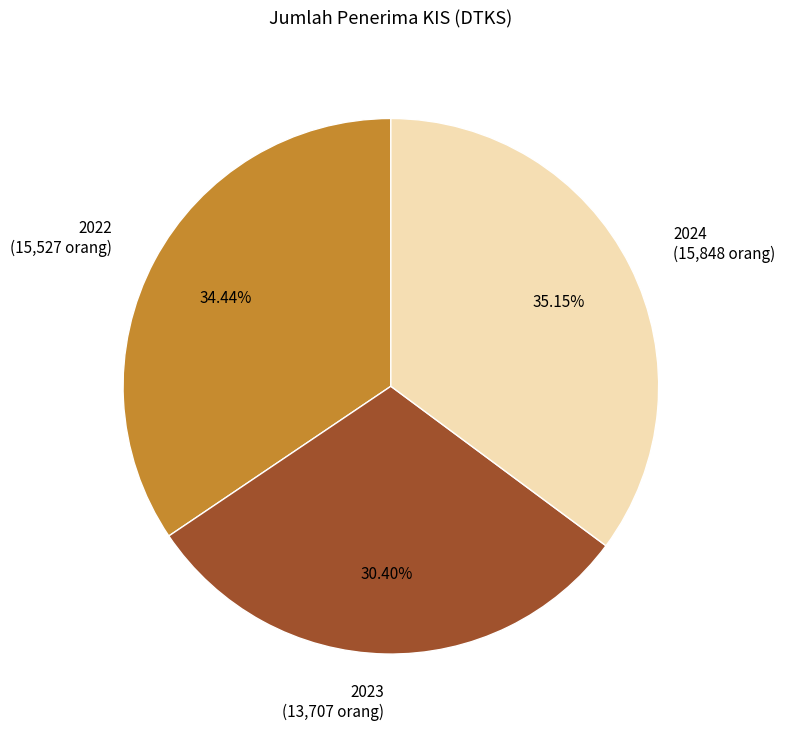

Approximately how many times larger is the value at 2023 compared to 2024?

0.9